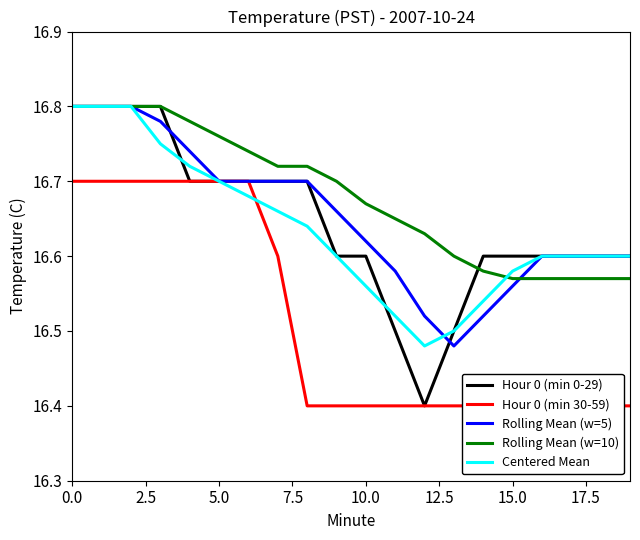

What is the lowest value of the Centered Mean series?

16.5